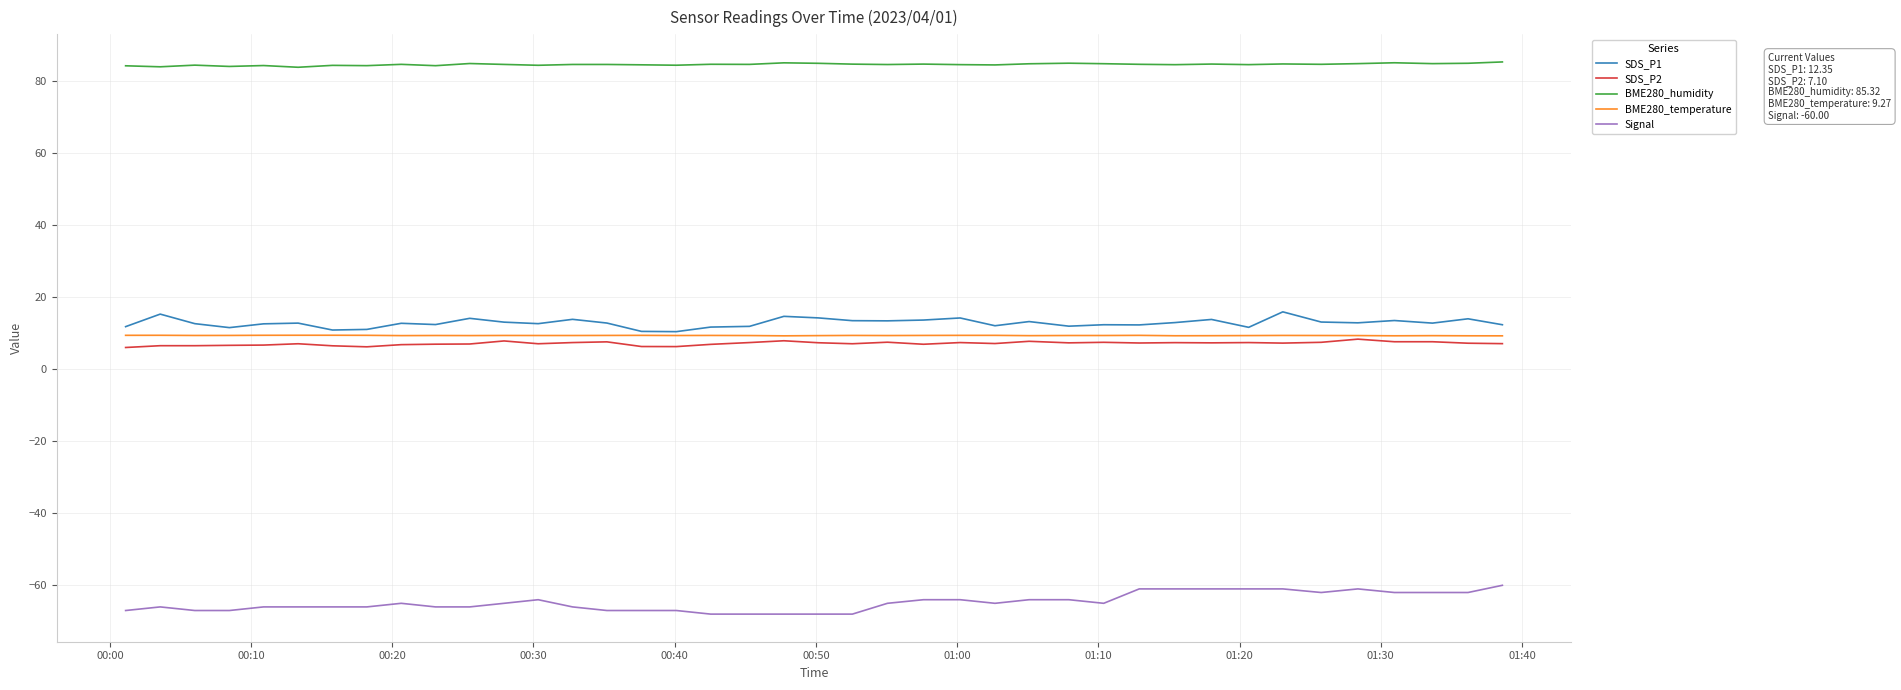

True or false: Signal and SDS_P1 cross at least once.

False